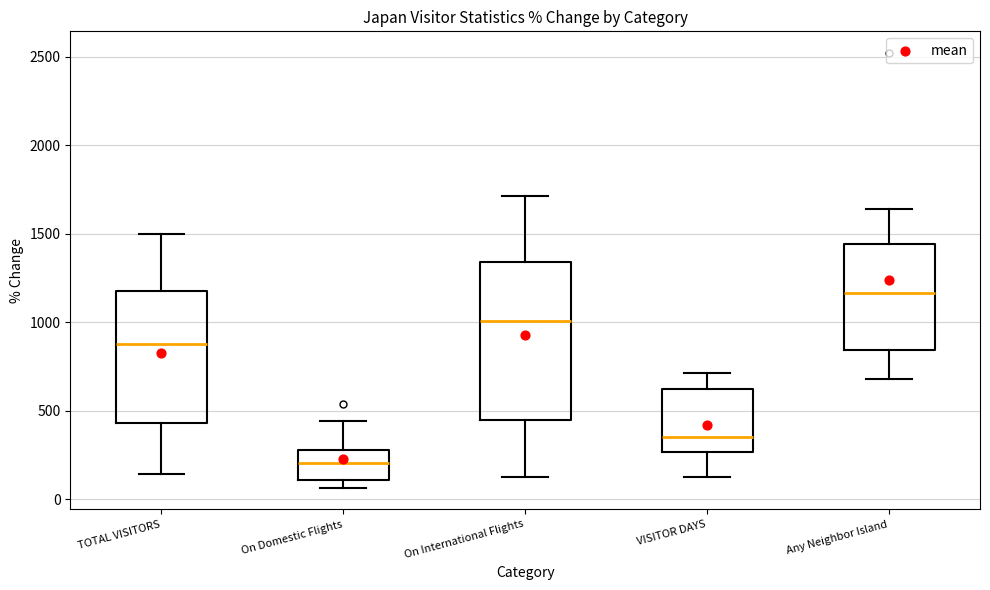

Reading left to right, read every box against the y-axis: the position of its median line, the range the box covers, and the ends of its whiskers. The values are not printed on the chart, so give them approximately, as read against the axis.

TOTAL VISITORS: median 900, box 450 to 1200, whiskers 150 to 1500
On Domestic Flights: median 200, box 100 to 300, whiskers 50 to 450
On International Flights: median 1000, box 450 to 1350, whiskers 150 to 1700
VISITOR DAYS: median 350, box 250 to 600, whiskers 100 to 700
Any Neighbor Island: median 1150, box 850 to 1450, whiskers 700 to 1650